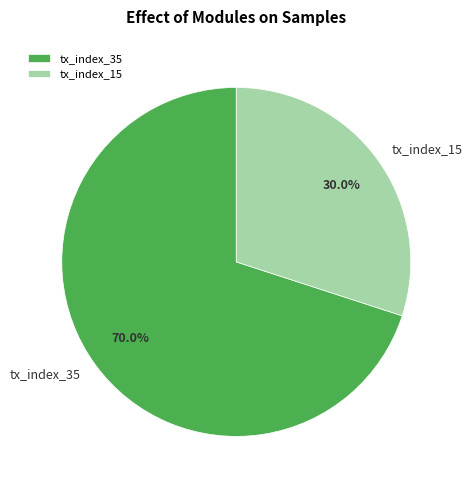

Is there any slice that represents more than half of the pie?

Yes